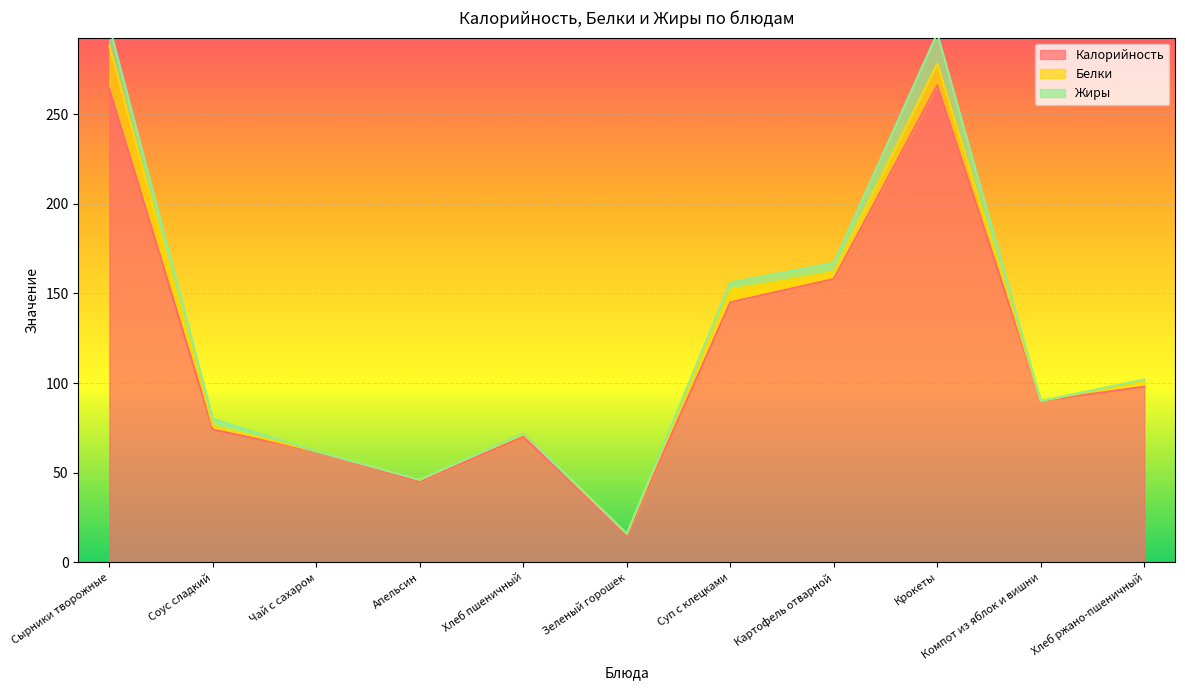

At how many categories does at least one series exceed 198?

2